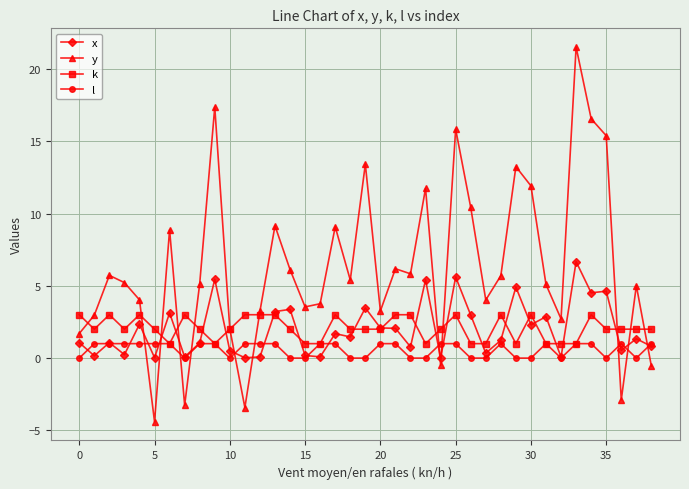

What is the minimum value for k?

1.0